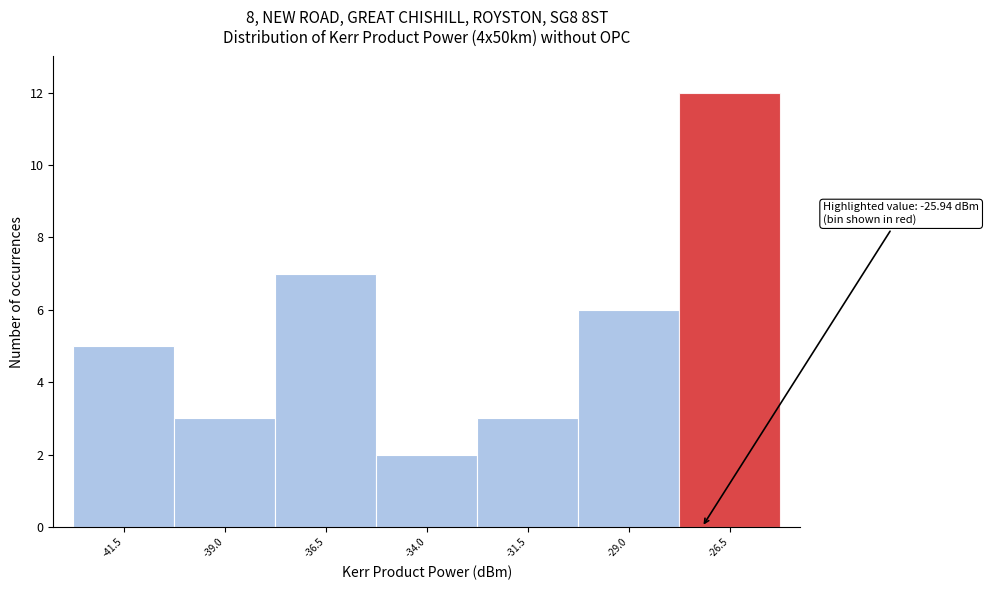

Reading right to left, extract all data points from this chart.

12	6	3	2	7	3	5